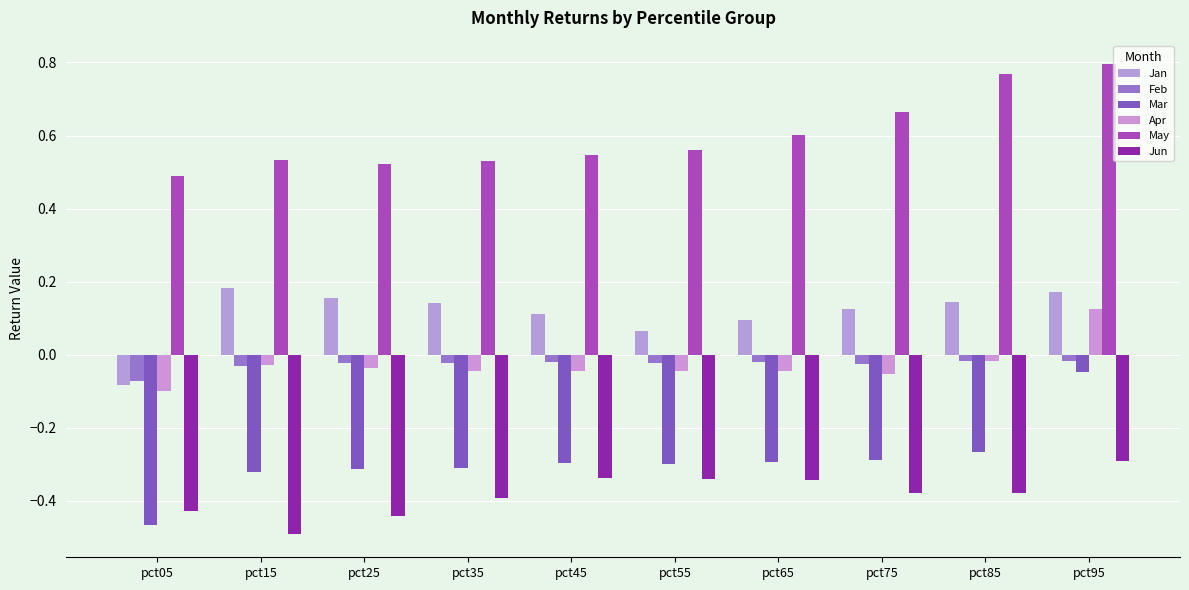

What is the sum of all May values?

6.0